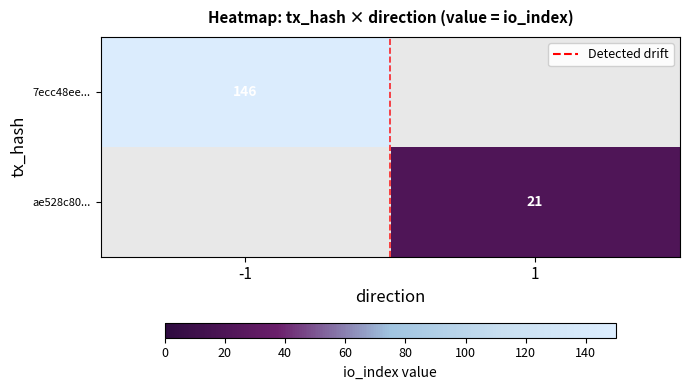

At how many categories does at least one series exceed 47?

1